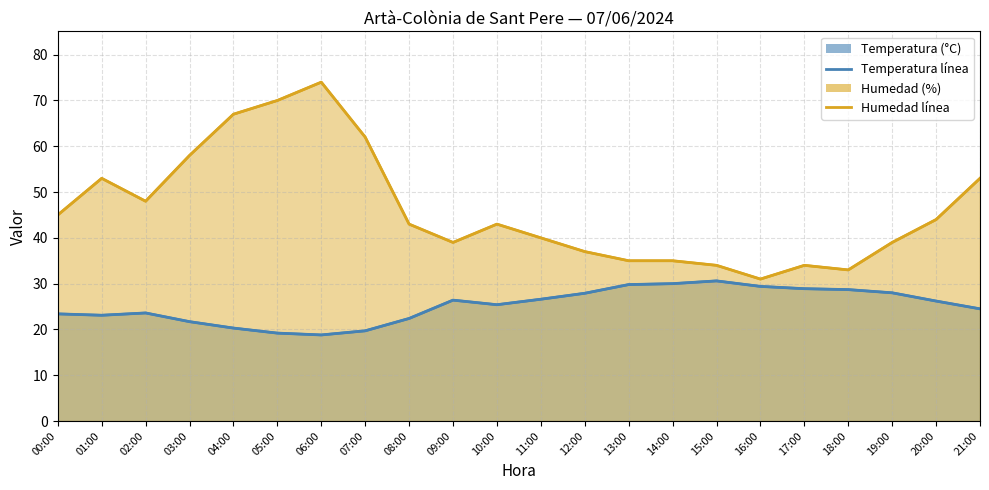

What is the lowest value of the Humedad (%) línea series?

31.0